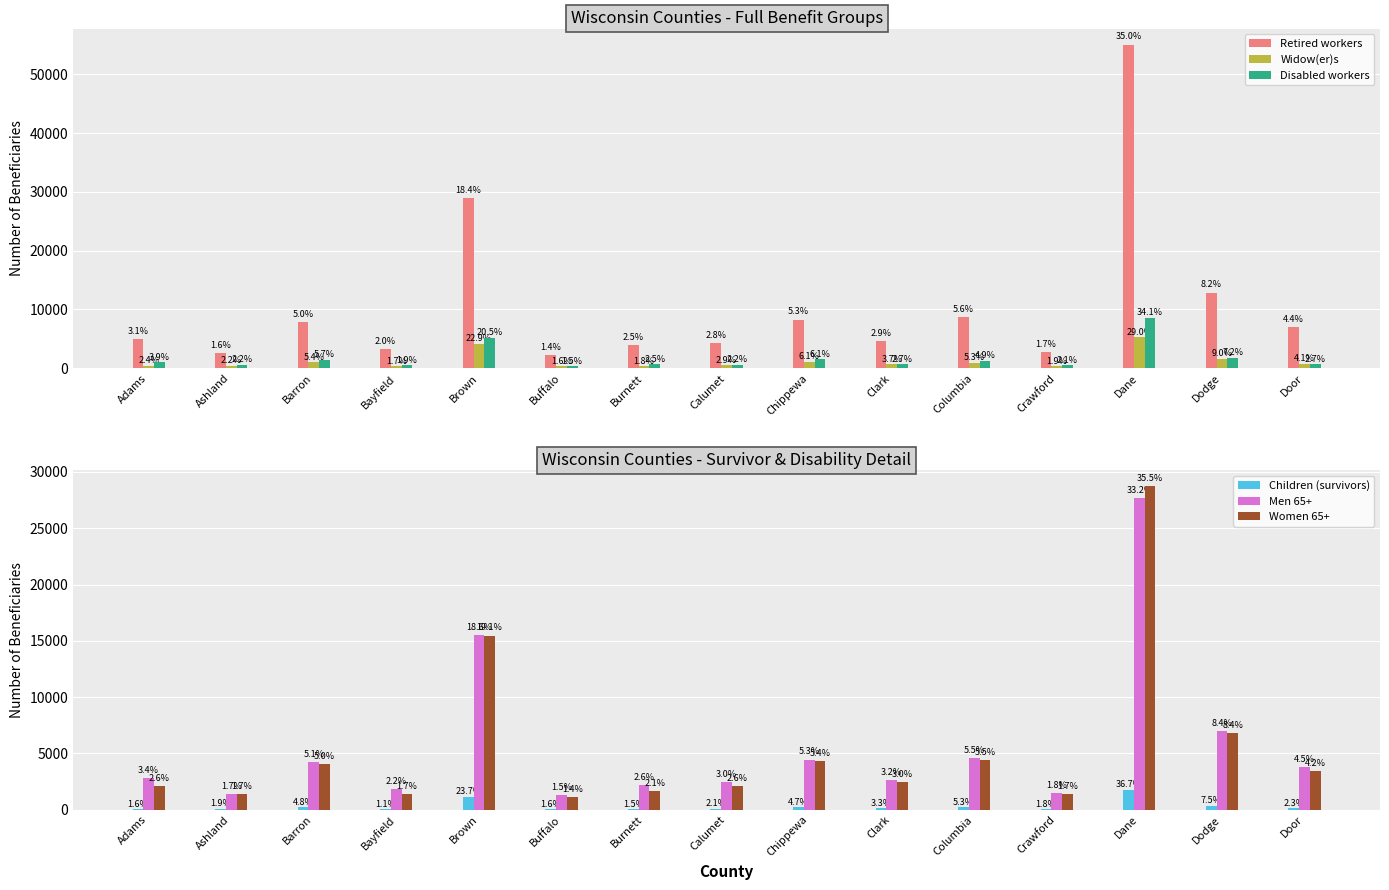

Reading left to right, extract all data points from this chart.

Retired workers: Adams=4932	Ashland=2582	Barron=7867	Bayfield=3216	Brown=28879	Buffalo=2228	Burnett=3876	Calumet=4319	Chippewa=8269	Clark=4535	Columbia=8717	Crawford=2731	Dane=55016	Dodge=12867	Door=6982
Widow(er)s: Adams=434	Ashland=400	Barron=978	Bayfield=310	Brown=4171	Buffalo=296	Burnett=323	Calumet=531	Chippewa=1114	Clark=678	Columbia=962	Crawford=343	Dane=5266	Dodge=1630	Door=750
Disabled workers: Adams=977	Ashland=564	Barron=1424	Bayfield=481	Brown=5147	Buffalo=366	Burnett=630	Calumet=565	Chippewa=1529	Clark=667	Columbia=1239	Crawford=516	Dane=8565	Dodge=1810	Door=672
Children (survivors): Adams=78	Ashland=94	Barron=233	Bayfield=54	Brown=1160	Buffalo=80	Burnett=75	Calumet=102	Chippewa=230	Clark=163	Columbia=259	Crawford=86	Dane=1793	Dodge=369	Door=113
Men 65+: Adams=2827	Ashland=1392	Barron=4243	Bayfield=1843	Brown=15505	Buffalo=1291	Burnett=2169	Calumet=2485	Chippewa=4460	Clark=2648	Columbia=4575	Crawford=1493	Dane=27688	Dodge=6970	Door=3788
Women 65+: Adams=2096	Ashland=1370	Barron=4074	Bayfield=1371	Brown=15473	Buffalo=1122	Burnett=1671	Calumet=2106	Chippewa=4331	Clark=2442	Columbia=4420	Crawford=1382	Dane=28723	Dodge=6808	Door=3411